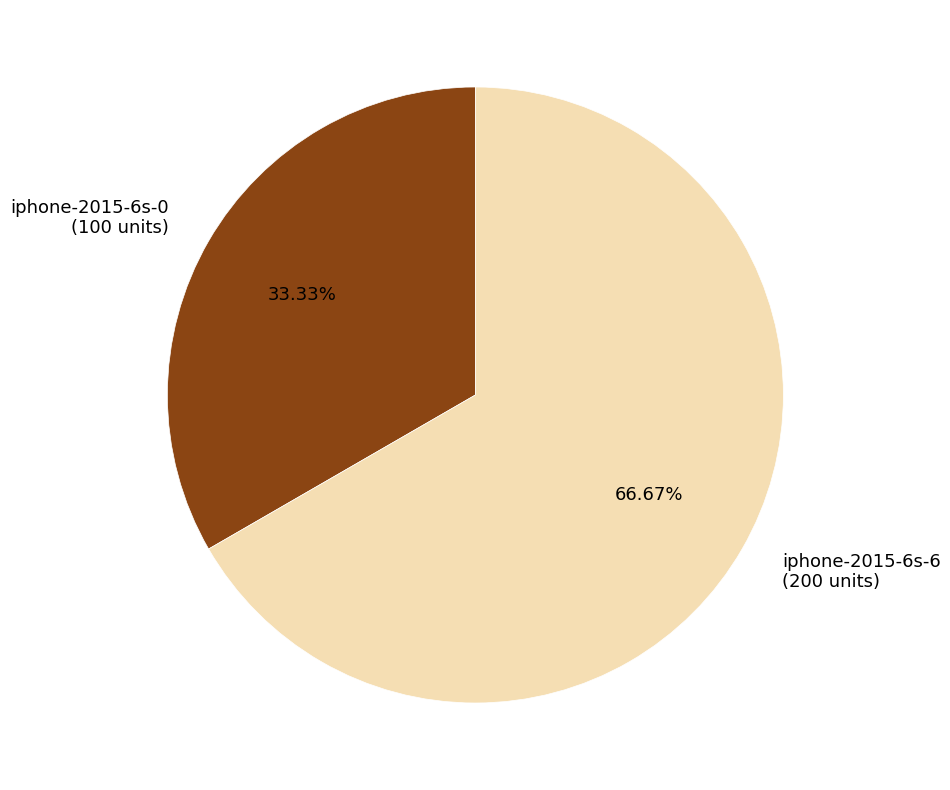

Is the sum of iphone-2015-6s-6 and iphone-2015-6s-0 greater than half?

Yes